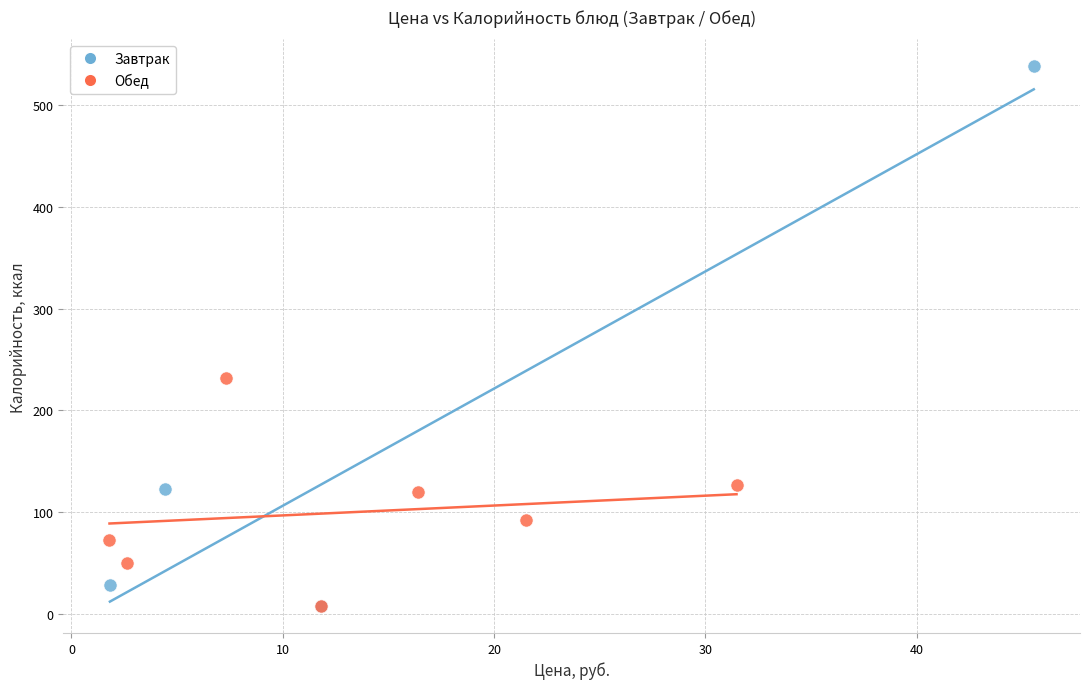

Which series contains the highest Y value?

Завтрак